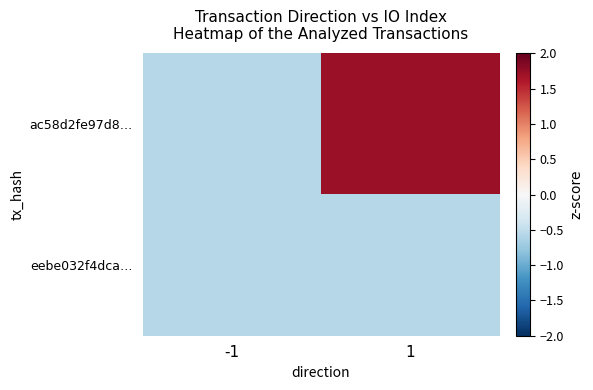

Which series has the largest total across all categories?

ac58d2fe97d8…